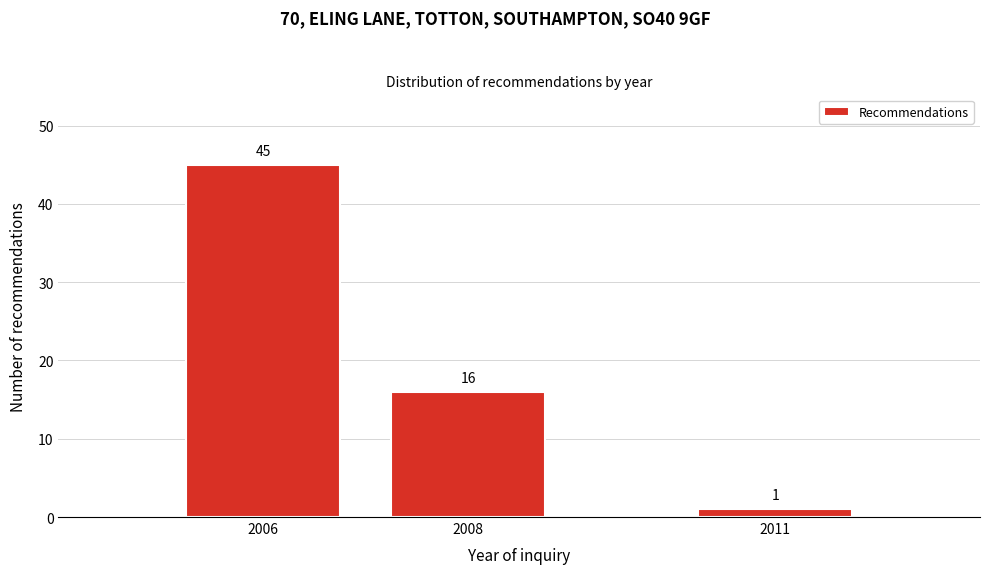

Reading left to right, transcribe all the data shown in this chart.

2006=45	2008=16	2011=1